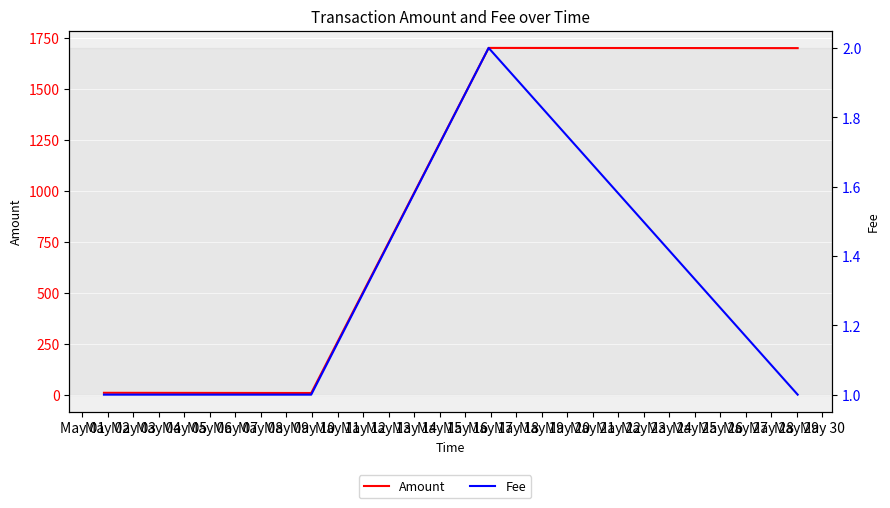

What is the difference between the maximum and second lowest values in the Amount series?

1690.5